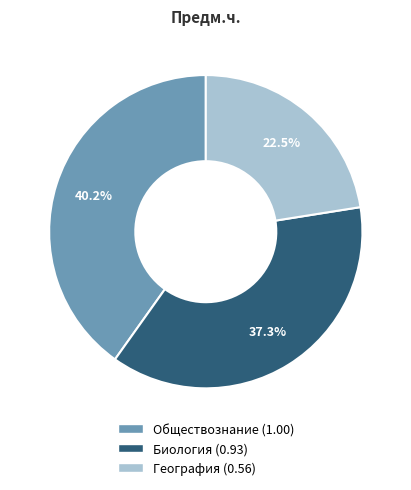

Approximately how many times larger is the value at География compared to Обществознание?

0.6